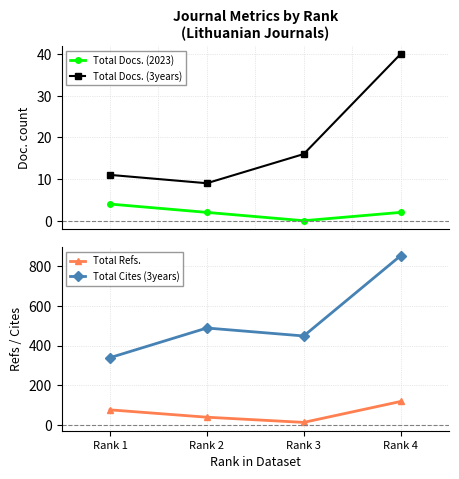

Between Rank 1 and Rank 4, which series saw the biggest shift?

Total Cites (3years)